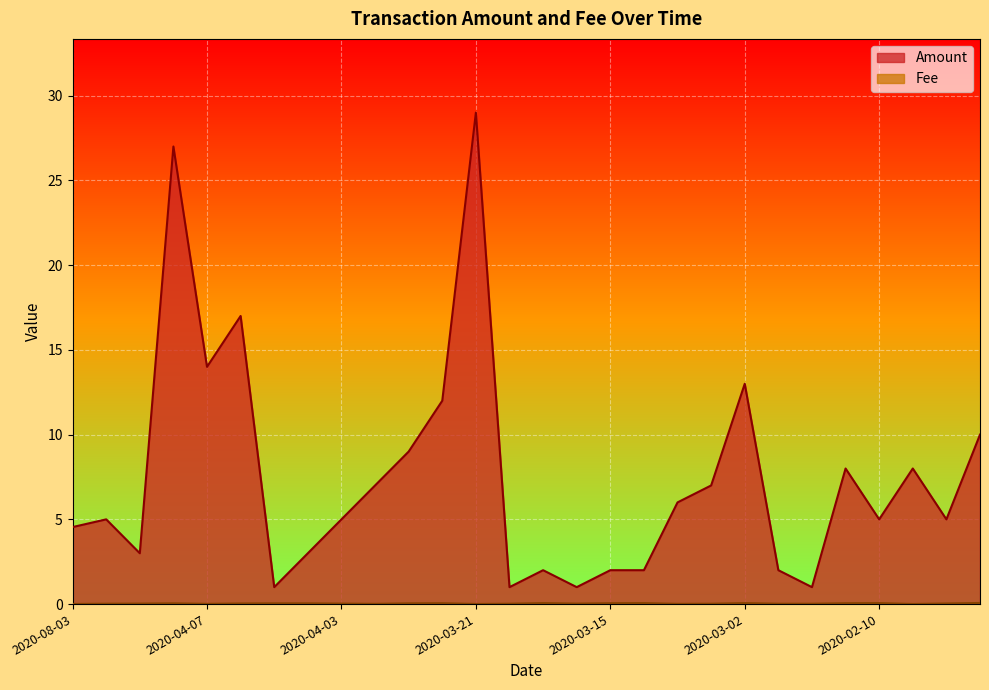

What is the spread (max minus min) of values at 2020-03-16?

1.9